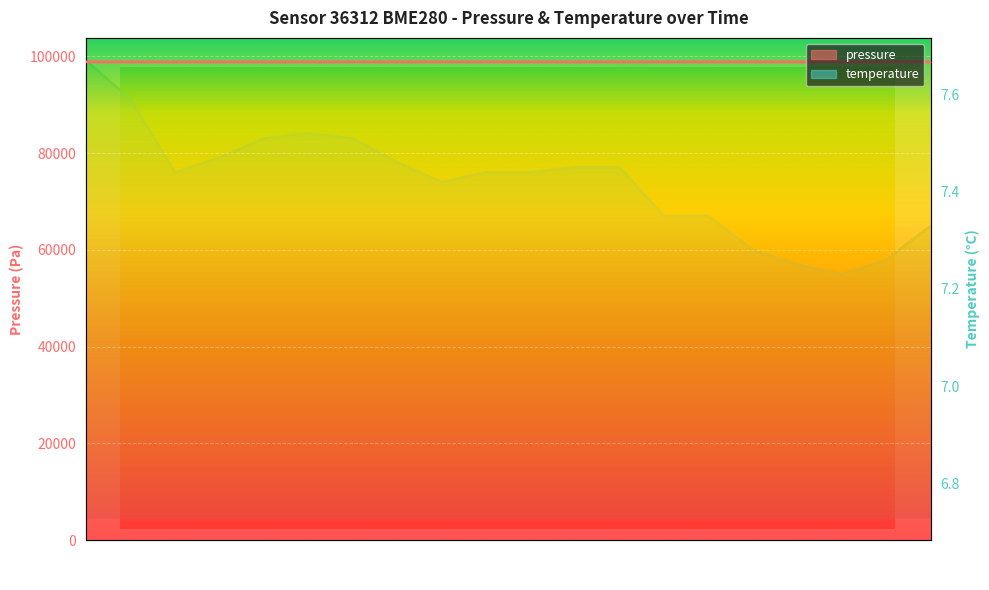

What are all the series names shown in the legend?

pressure, temperature